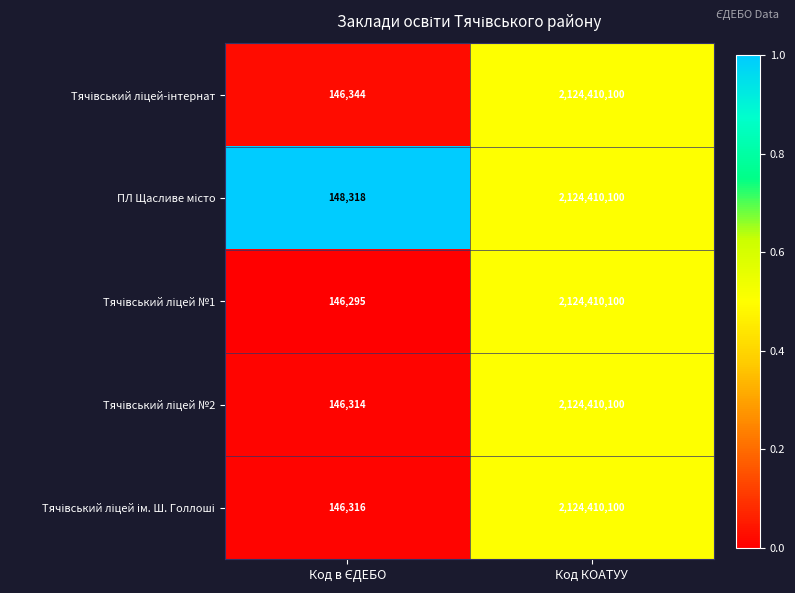

At which category is the sum across all series the highest?

Код КОАТУУ